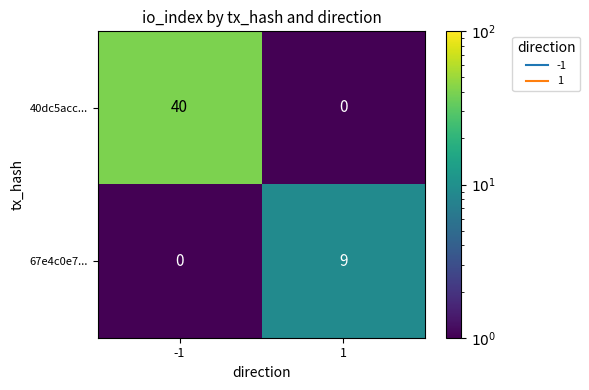

Between -1 and 1, which series saw the biggest shift?

40dc5acc...